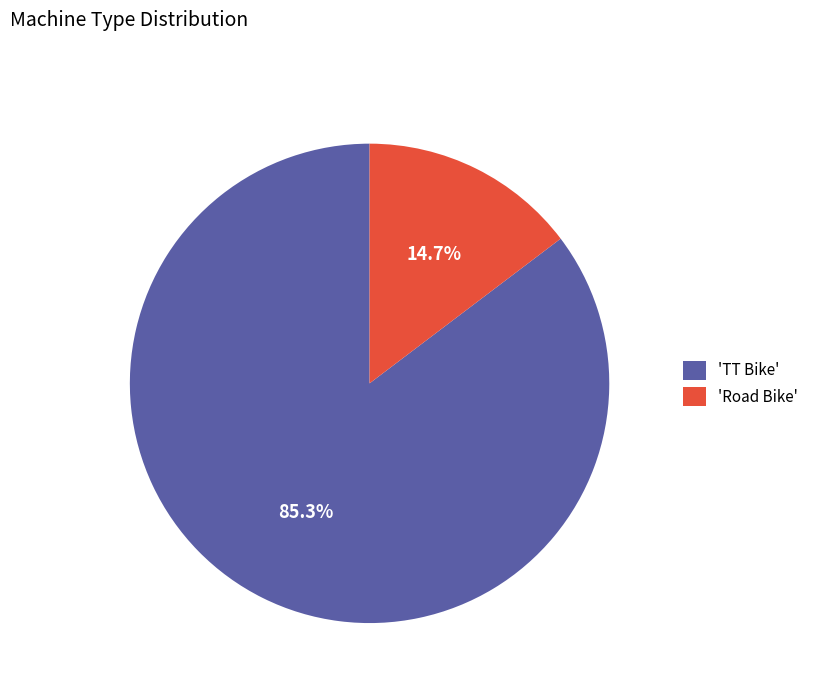

How many slices are in this pie chart?

2